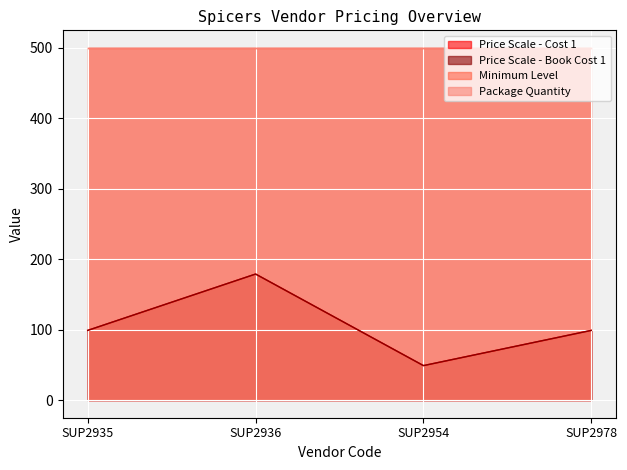

Between SUP2936 and SUP2954, which series saw the biggest shift?

Price Scale - Cost 1